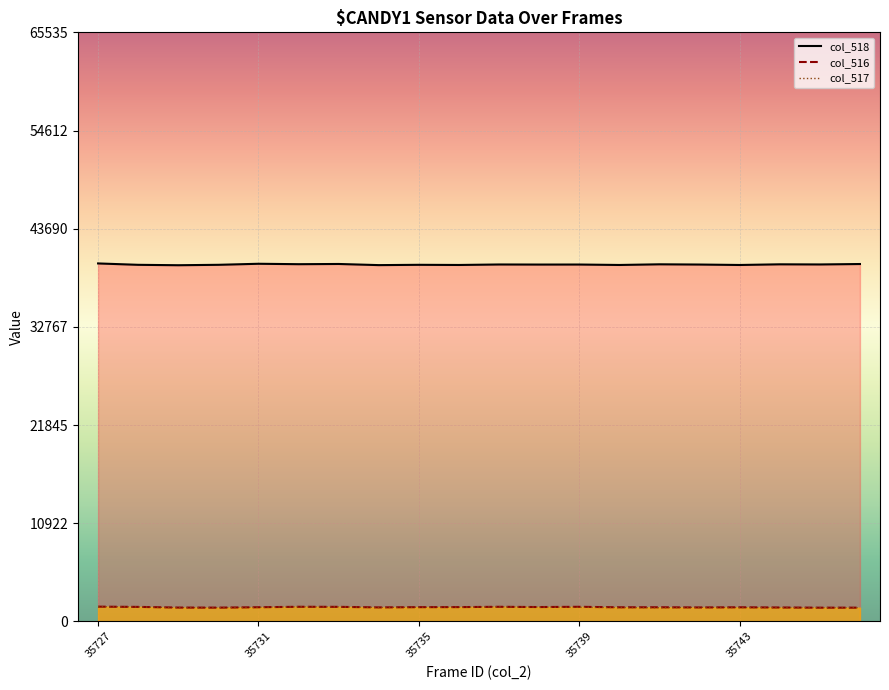

The col_518 line series shows 13848 at 35735. True or false?

False